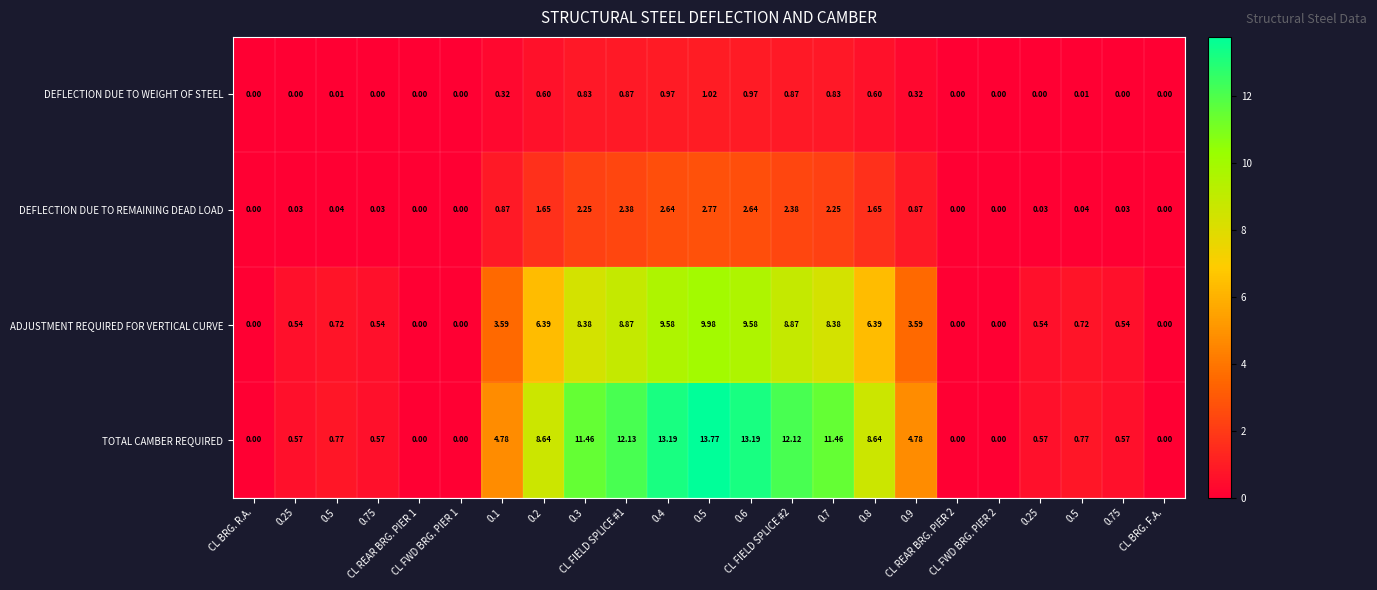

Count the number of categories in the chart.

23